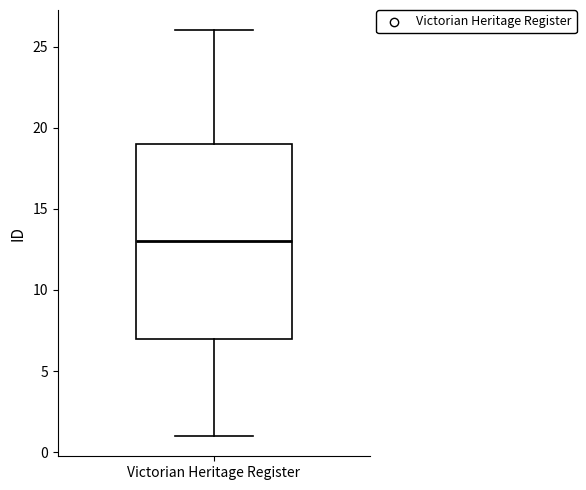

Transcribe this box plot: give where the median line is, the range the box spans, and where the two whiskers end, as read against the y-axis. The values are not printed on the chart, so give them approximately, as read against the axis.

median 13, box 7 to 19, whiskers 1 to 26